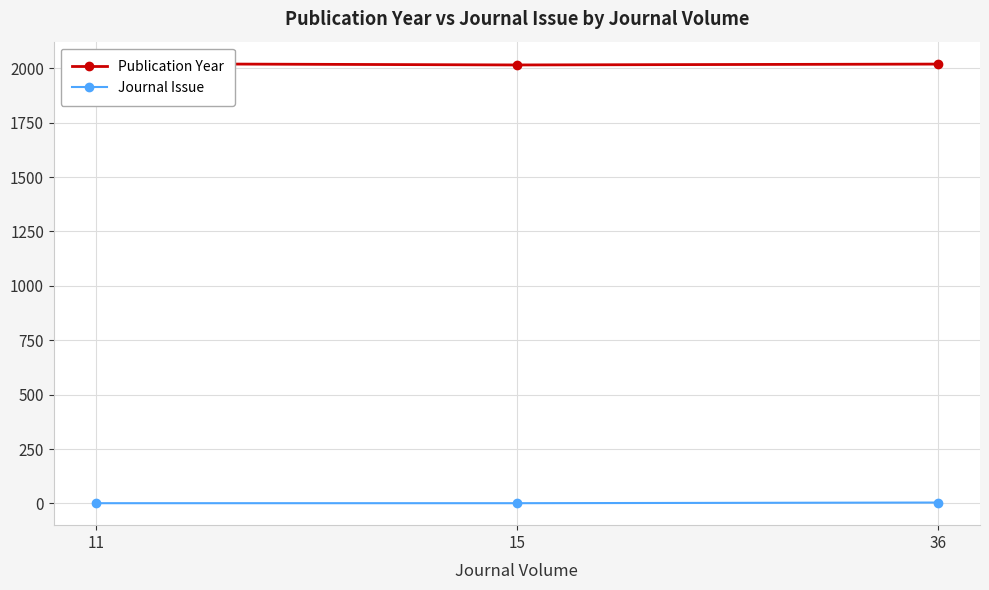

Which category has the highest value across all series?

11